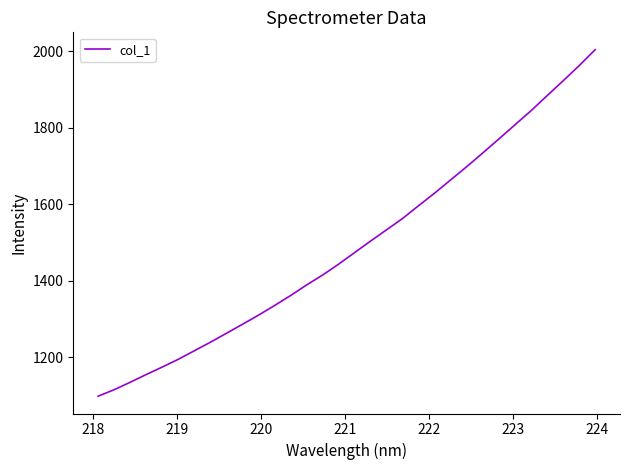

What is the maximum value shown in the chart?

2004.7